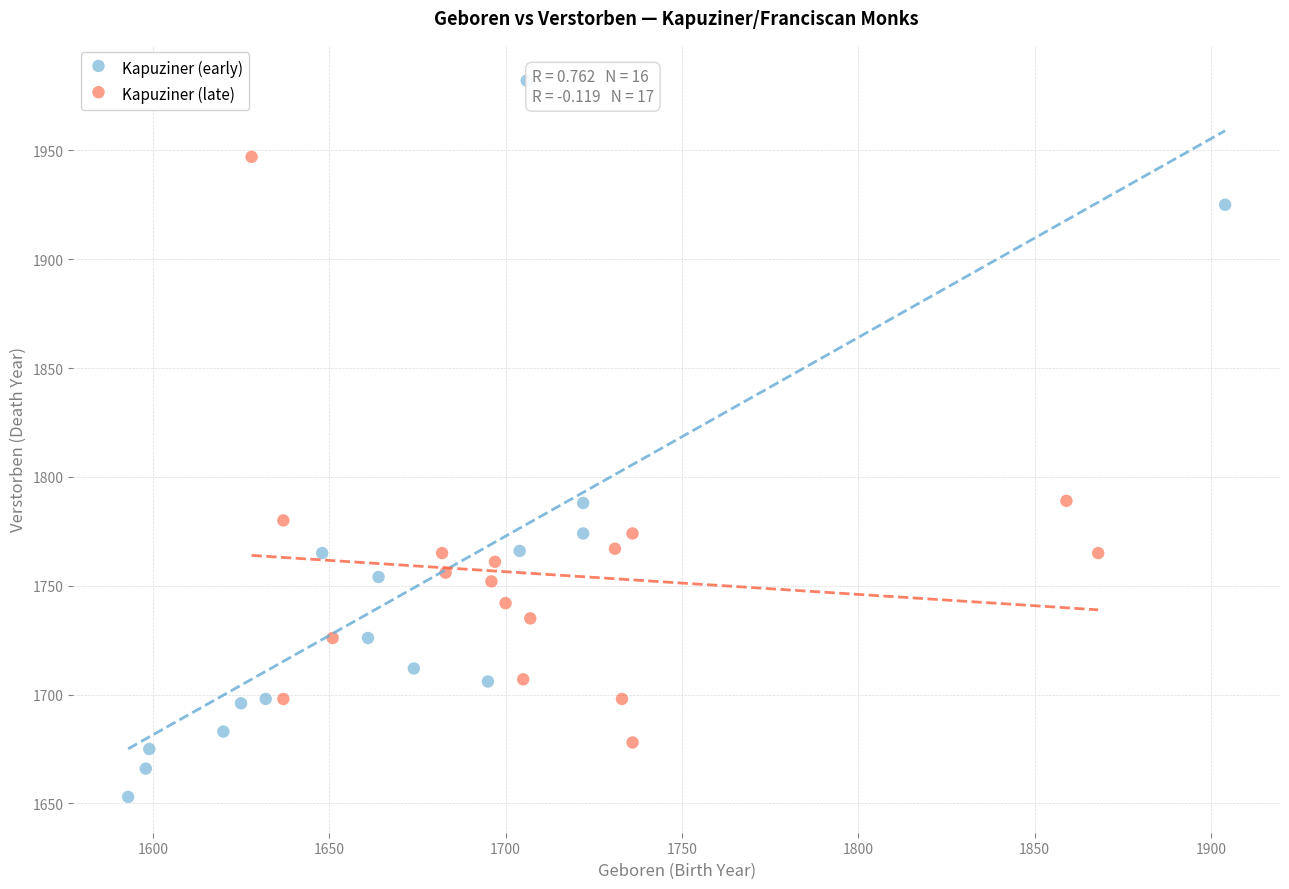

Which series reaches the minimum Y coordinate?

Kapuziner (early)